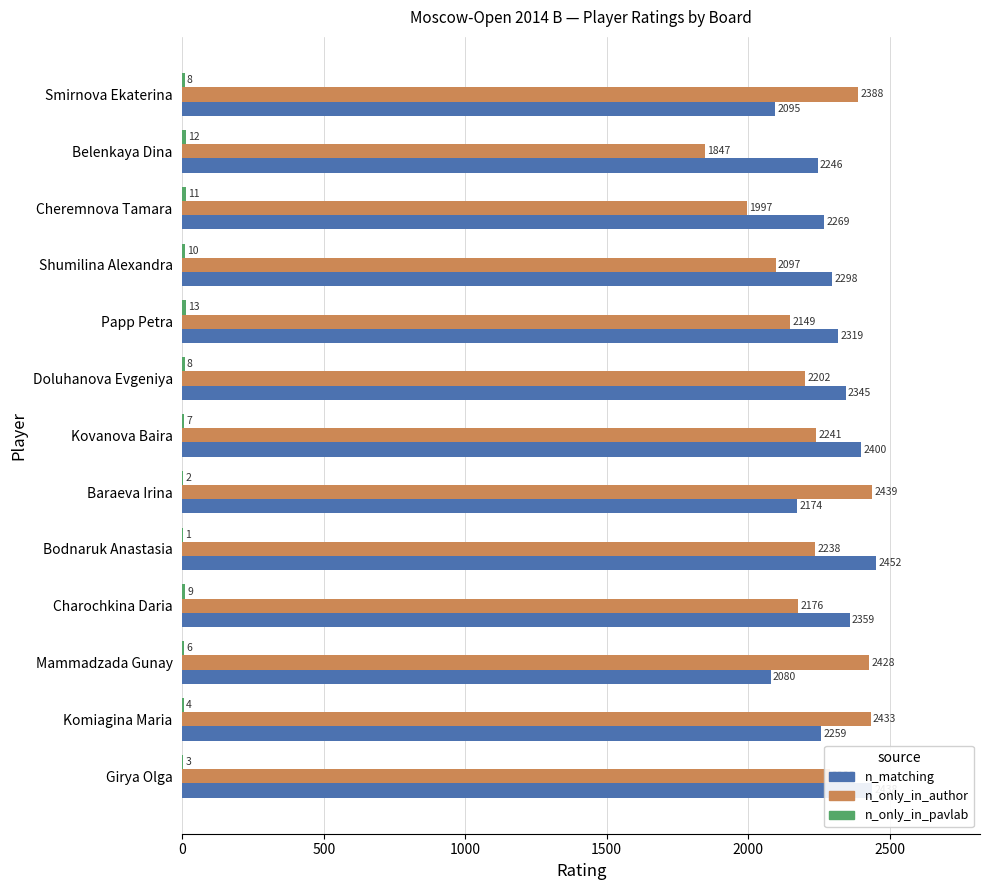

Where is n_matching nearest to the value 2266?

Cheremnova Tamara